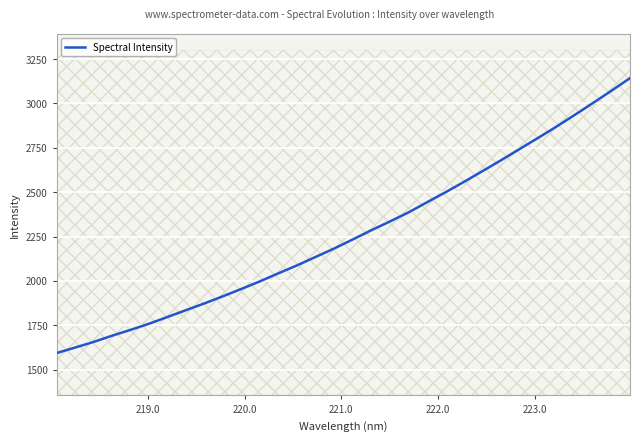

What is the greatest value displayed?

3142.8